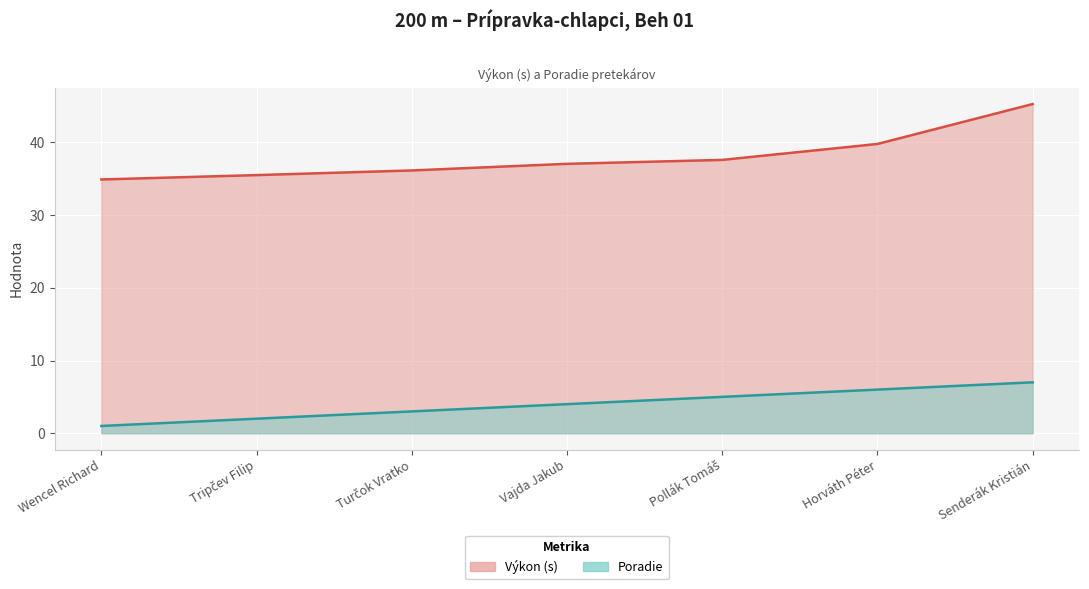

How many lines are shown in the chart?

2